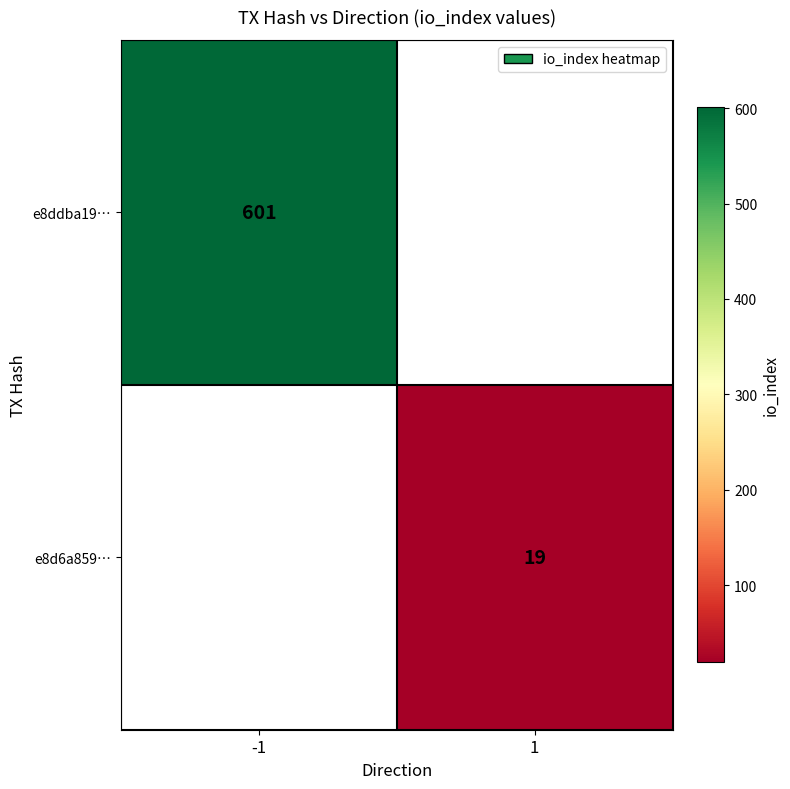

The e8ddba19… series shows 601 at -1. True or false?

True